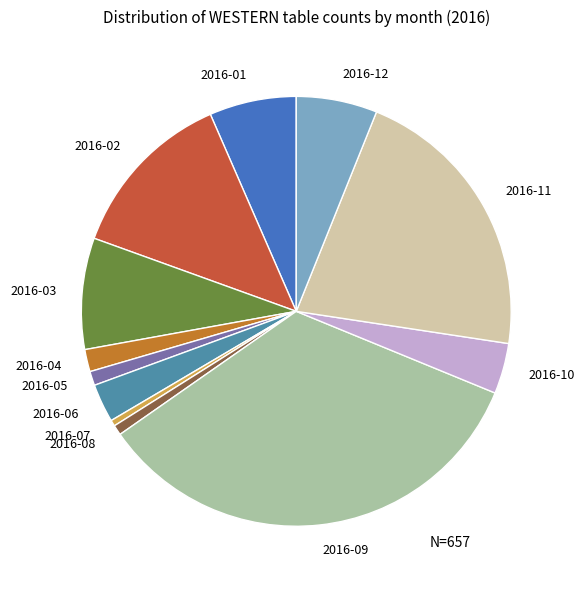

The 2016-02 slice represents 13% of the pie. True or false?

True